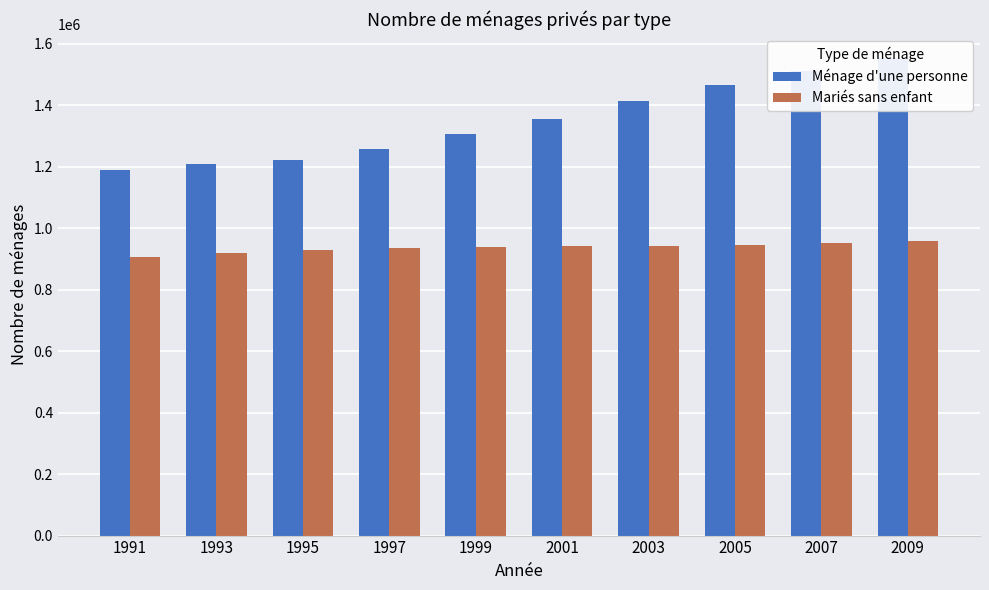

At 1993, list the series in order from smallest to largest.

Mariés sans enfant, Ménage d'une personne